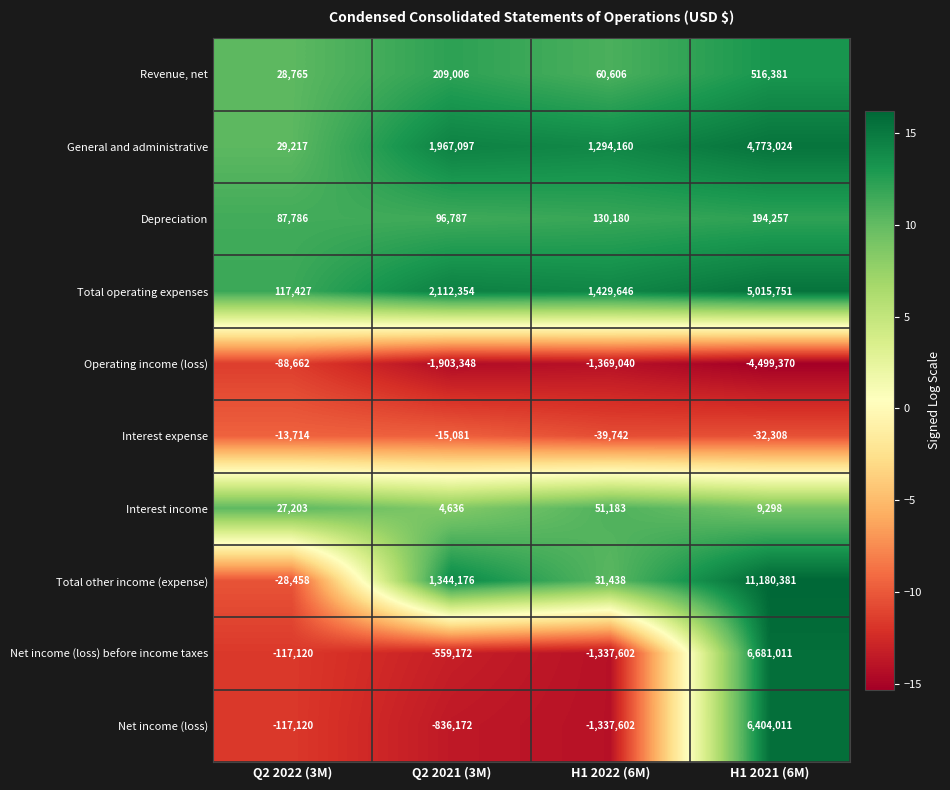

List the series in order of their peak value, lowest first.

Operating income (loss), Interest expense, Interest income, Depreciation, Revenue, net, General and administrative, Total operating expenses, Net income (loss), Net income (loss) before income taxes, Total other income (expense)